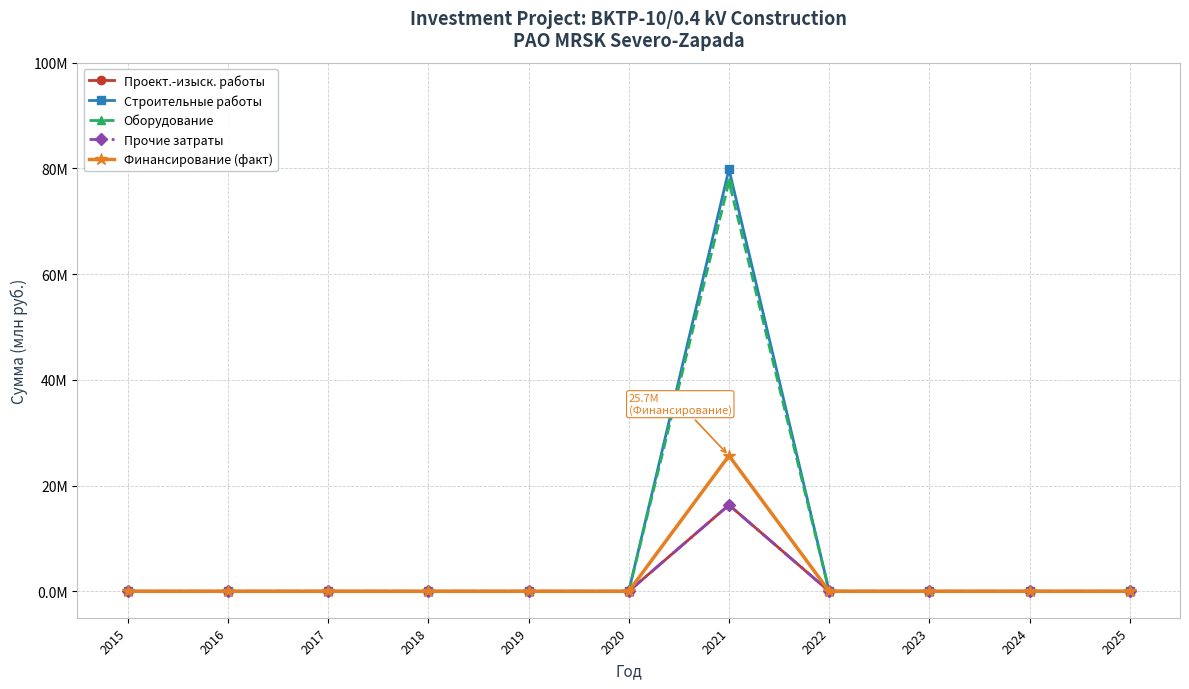

What are all the series names shown in the legend?

Проект.-изыск. работы, Строительные работы, Оборудование, Прочие затраты, Финансирование (факт)